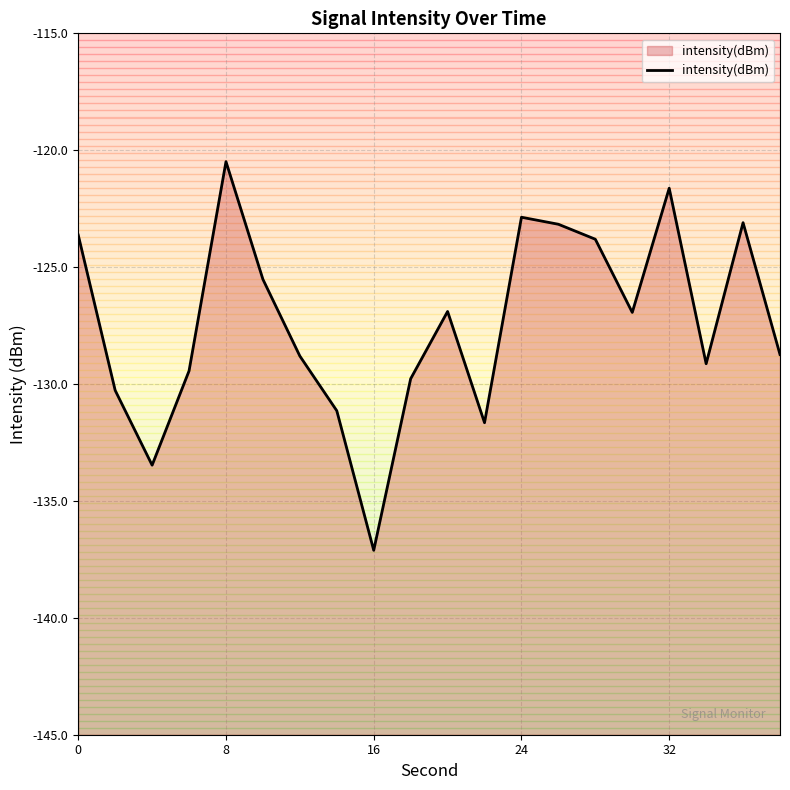

Count the number of categories in the chart.

20